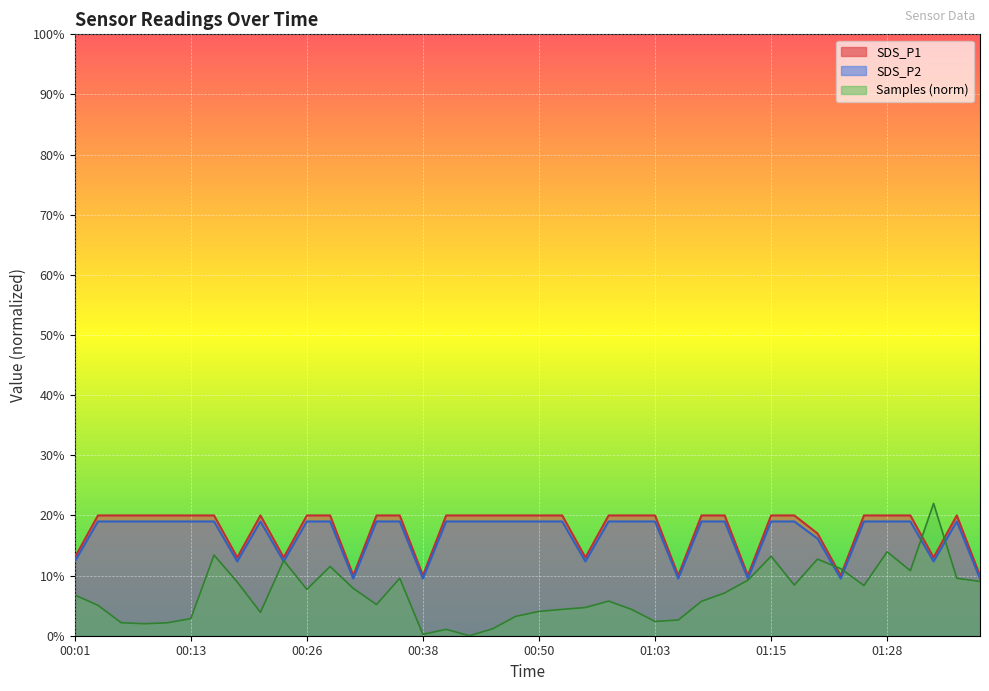

Reading right to left, extract all data points from this chart.

SDS_P1: 01:37=0.1	01:35=0.2	01:33=0.1	01:30=0.2	01:28=0.2	01:25=0.2	01:23=0.1	01:20=0.2	01:18=0.2	01:15=0.2	01:13=0.1	01:10=0.2	01:08=0.2	01:05=0.1	01:03=0.2	01:00=0.2	00:58=0.2	00:55=0.1	00:53=0.2	00:50=0.2	00:48=0.2	00:46=0.2	00:43=0.2	00:41=0.2	00:38=0.1	00:36=0.2	00:33=0.2	00:31=0.1	00:28=0.2	00:26=0.2	00:23=0.1	00:21=0.2	00:18=0.1	00:16=0.2	00:13=0.2	00:11=0.2	00:08=0.2	00:06=0.2	00:03=0.2	00:01=0.1
SDS_P2: 01:37=0.1	01:35=0.2	01:33=0.1	01:30=0.2	01:28=0.2	01:25=0.2	01:23=0.1	01:20=0.2	01:18=0.2	01:15=0.2	01:13=0.1	01:10=0.2	01:08=0.2	01:05=0.1	01:03=0.2	01:00=0.2	00:58=0.2	00:55=0.1	00:53=0.2	00:50=0.2	00:48=0.2	00:46=0.2	00:43=0.2	00:41=0.2	00:38=0.1	00:36=0.2	00:33=0.2	00:31=0.1	00:28=0.2	00:26=0.2	00:23=0.1	00:21=0.2	00:18=0.1	00:16=0.2	00:13=0.2	00:11=0.2	00:08=0.2	00:06=0.2	00:03=0.2	00:01=0.1